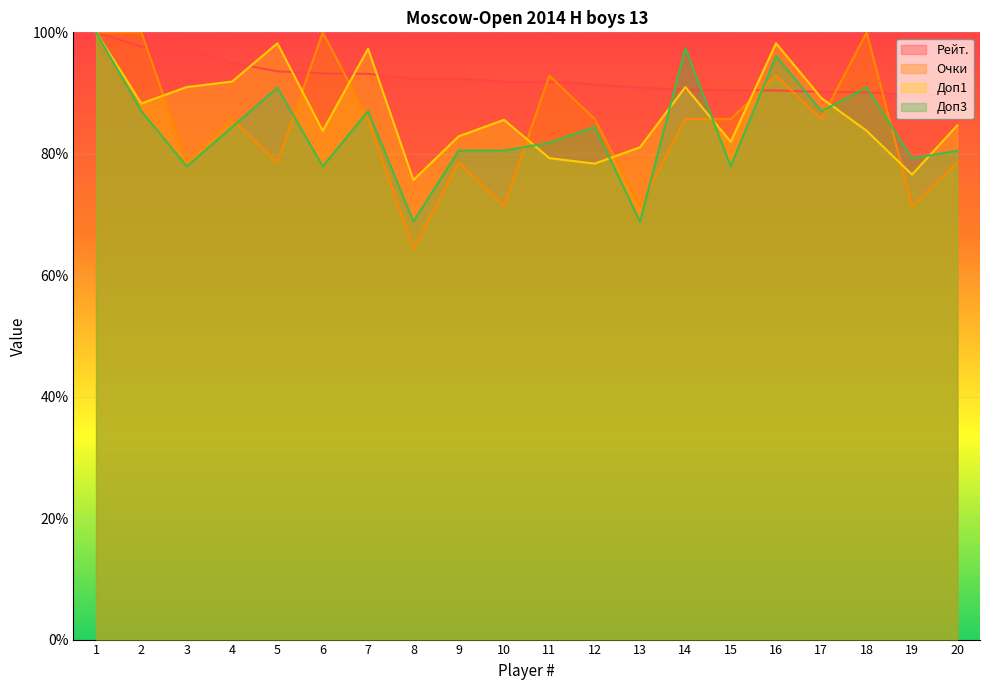

Reading left to right, extract all data points from this chart.

Рейт.: 100.0	97.7	97.6	95.0	93.6	93.2	93.2	92.4	92.4	91.9	91.9	91.4	90.9	90.6	90.5	90.4	90.2	90.1	89.7	89.6
Очки: 100.0	100.0	78.6	85.7	78.6	100.0	85.7	64.3	78.6	71.4	92.9	85.7	71.4	85.7	85.7	92.9	85.7	100.0	71.4	78.6
Доп1: 100.0	88.3	91.0	91.9	98.2	83.8	97.3	75.7	82.9	85.6	79.3	78.4	81.1	91.0	82.0	98.2	89.2	83.8	76.6	84.7
Доп3: 100.0	87.0	77.9	84.4	90.9	77.9	87.0	68.8	80.5	80.5	81.8	84.4	68.8	97.4	77.9	96.1	87.0	90.9	79.2	80.5